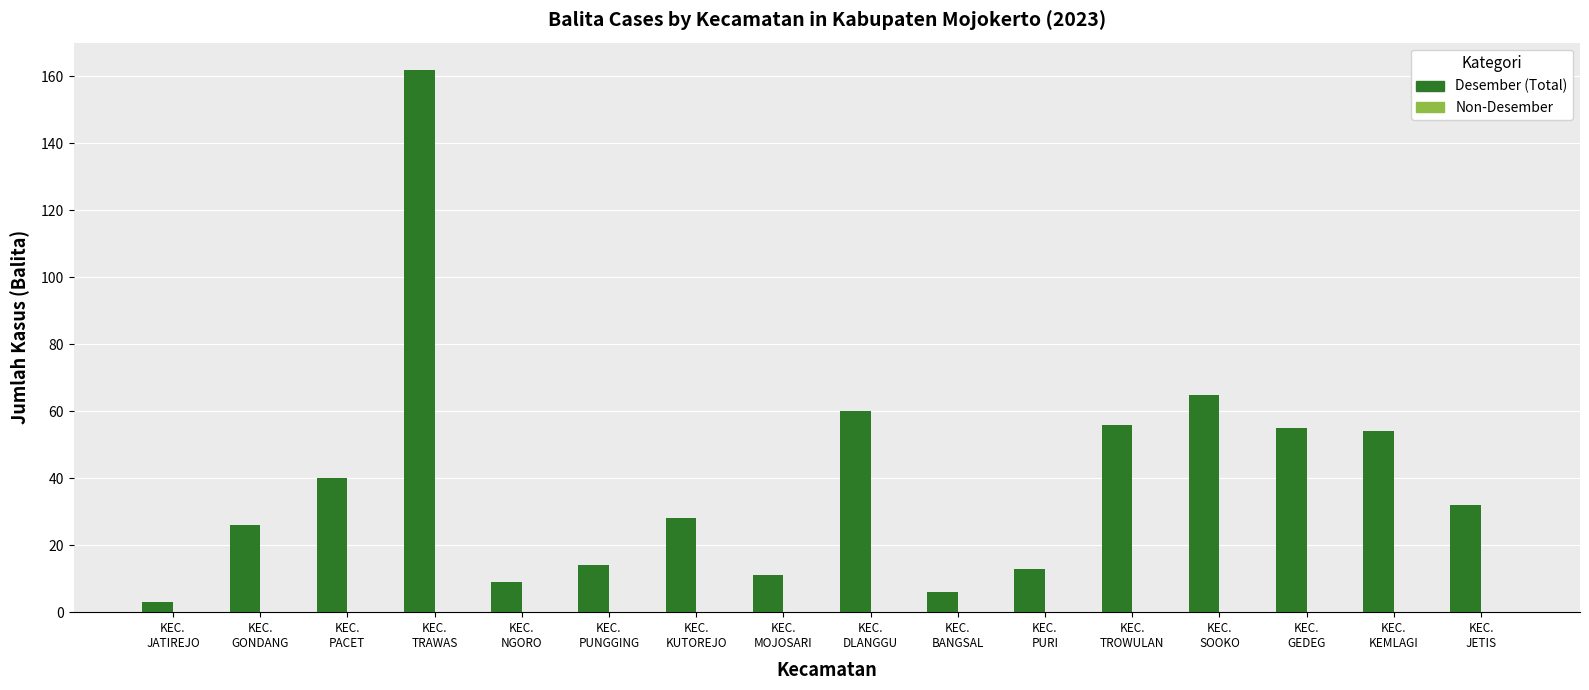

What is the difference between the maximum and minimum values?

159